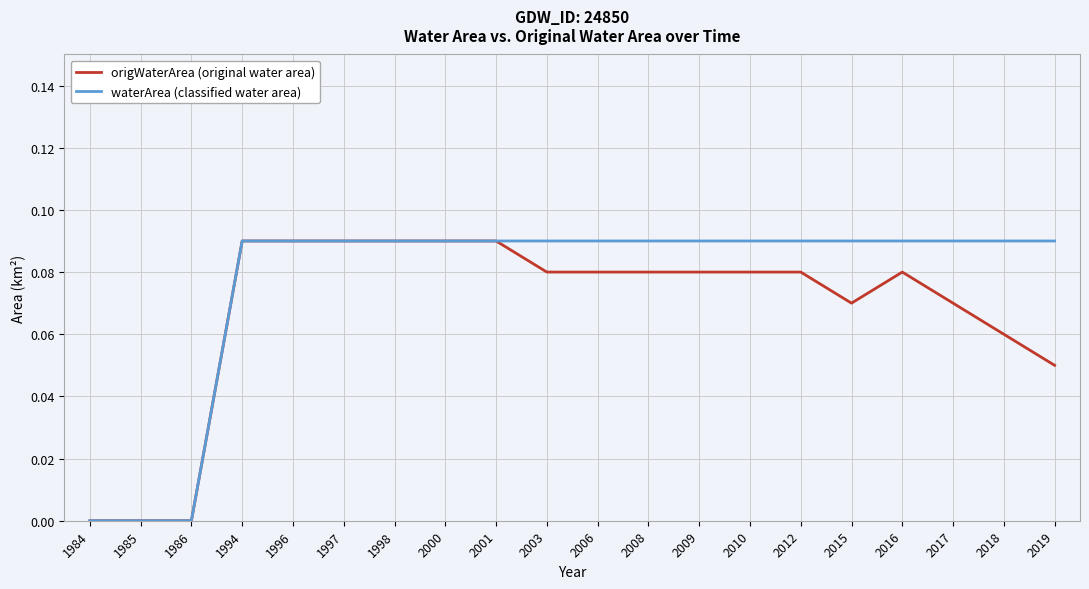

List the series in order of their overall mean, highest first.

waterArea (classified water area), origWaterArea (original water area)